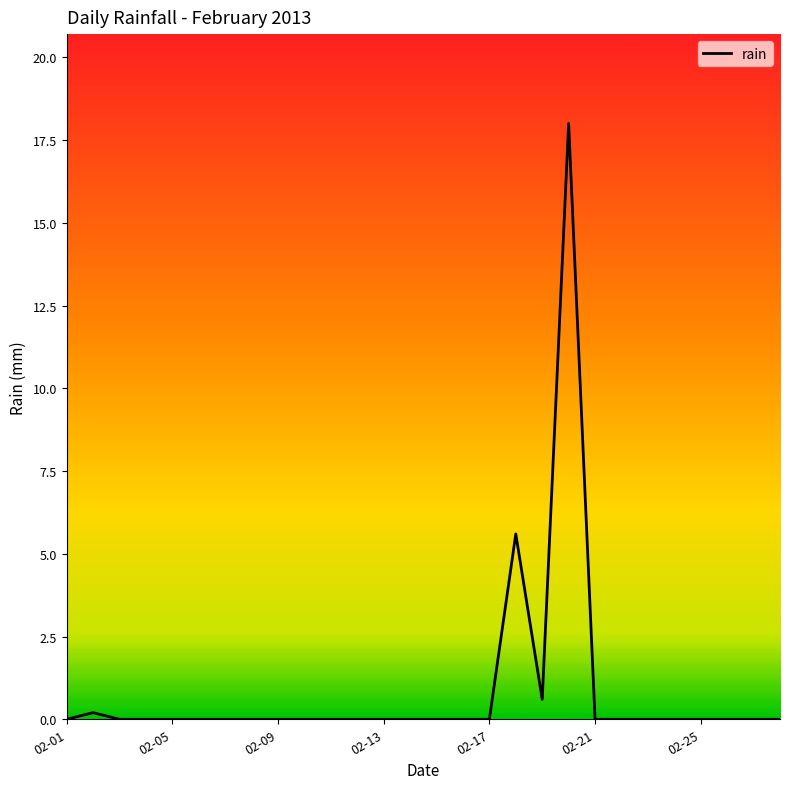

What is the greatest value displayed?

18.0